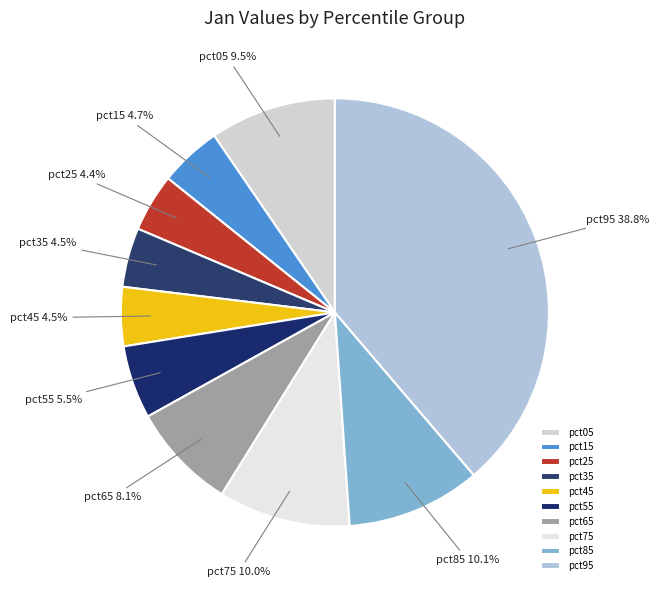

Does pct75 represent more than half of the total?

No